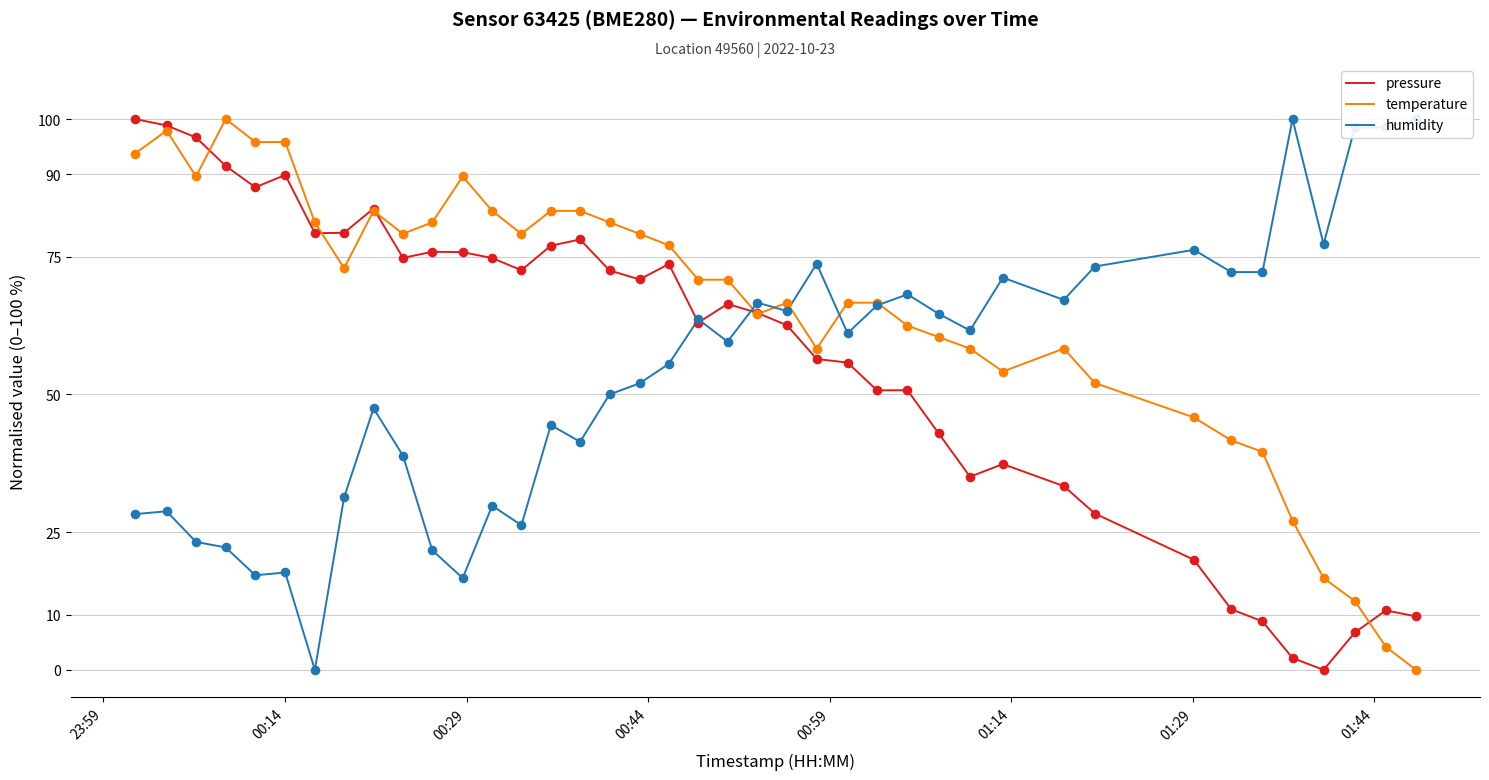

What is the highest value of the pressure series?

100.0